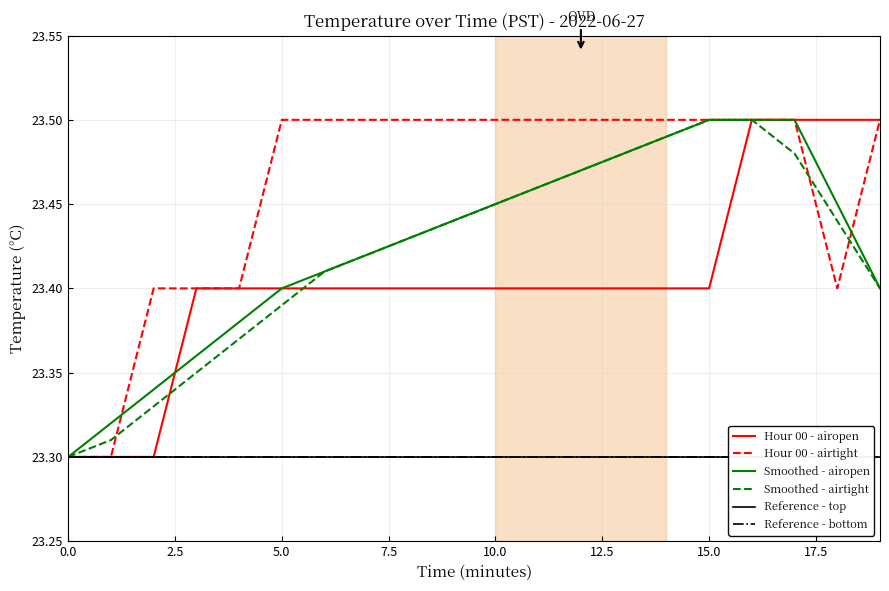

What is the difference between the second highest and minimum values in the Hour 00 - airtight series?

0.2